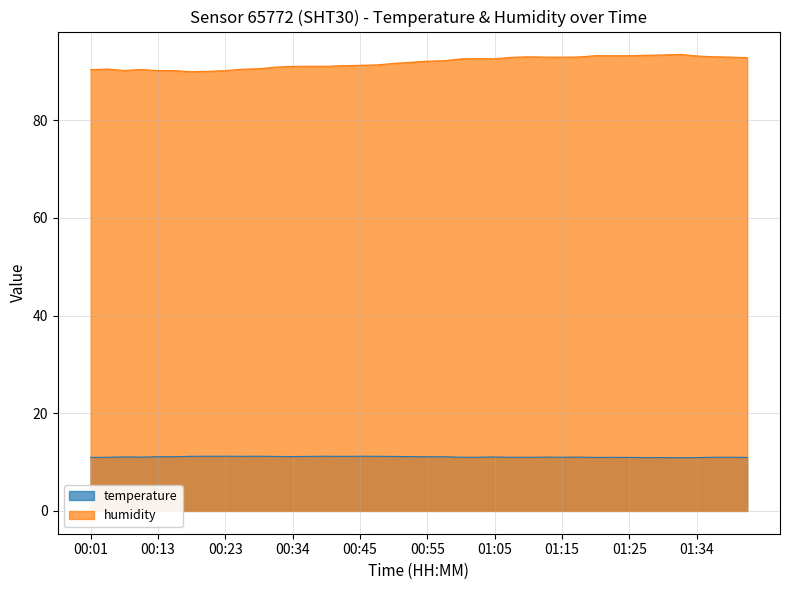

True or false: humidity and temperature cross at least once.

False